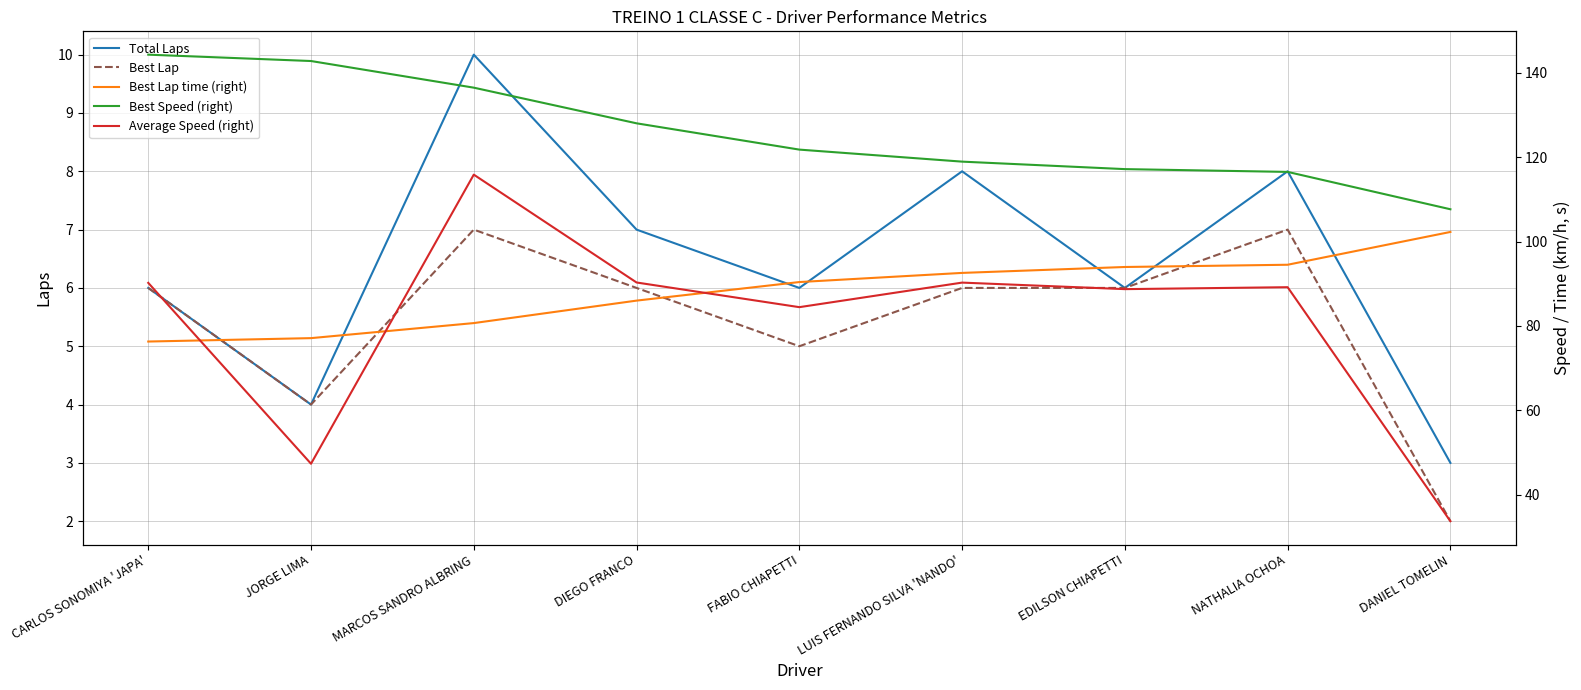

True or false: Best Lap has more than 1 interior local peaks.

True